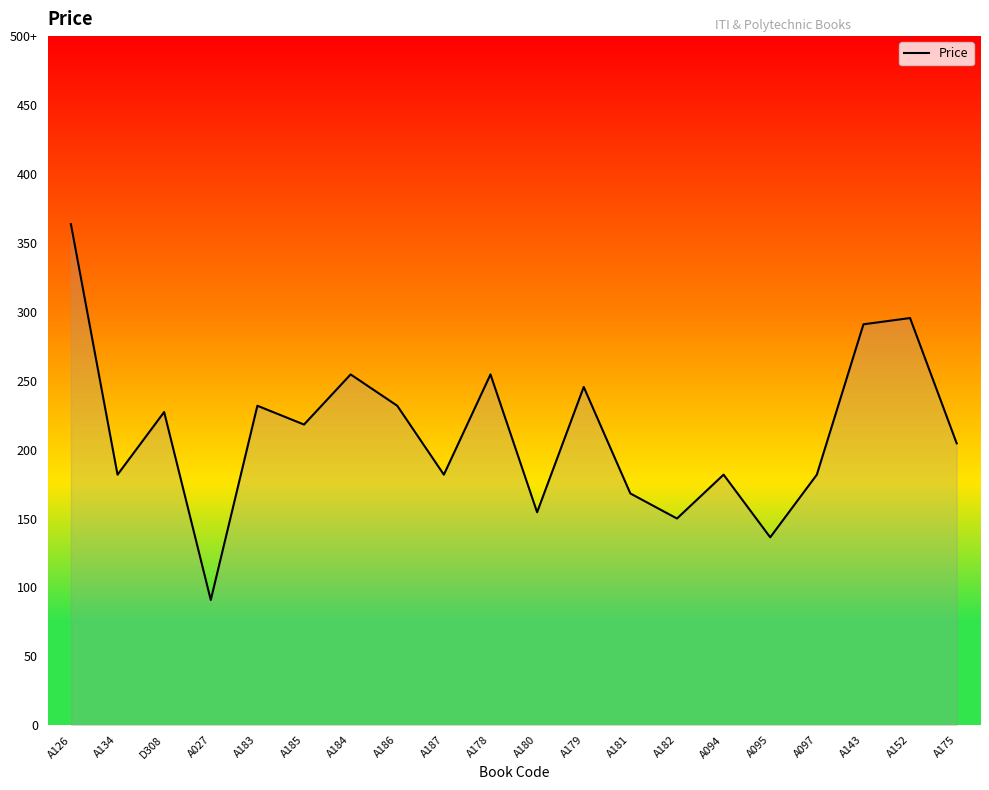

Is this an area chart (filled region under the line)?

Yes